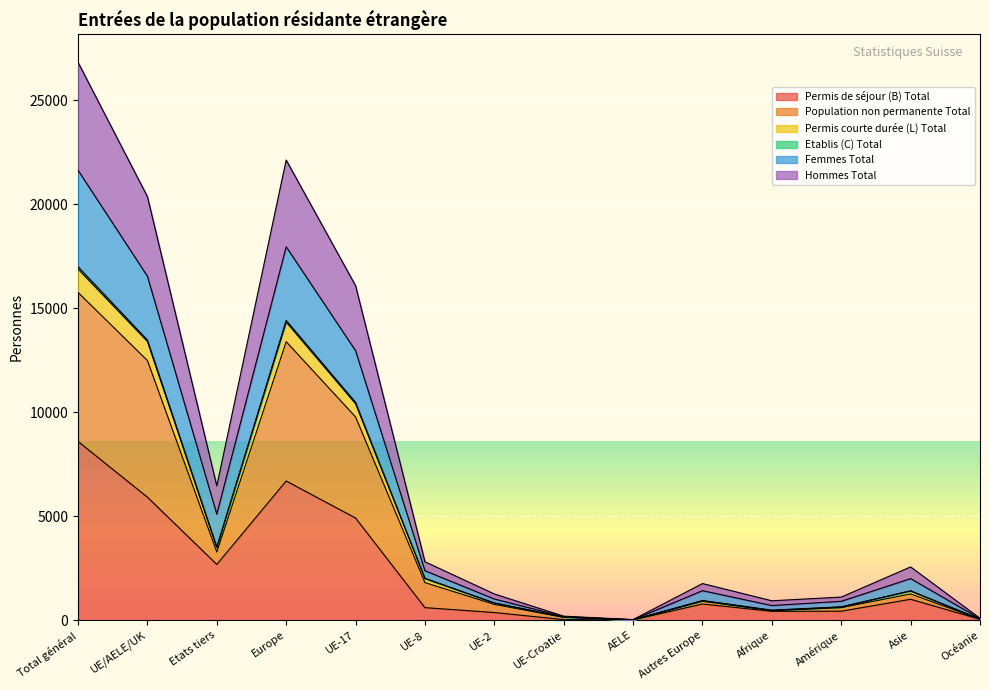

What is the total value across all series at Océanie?

87